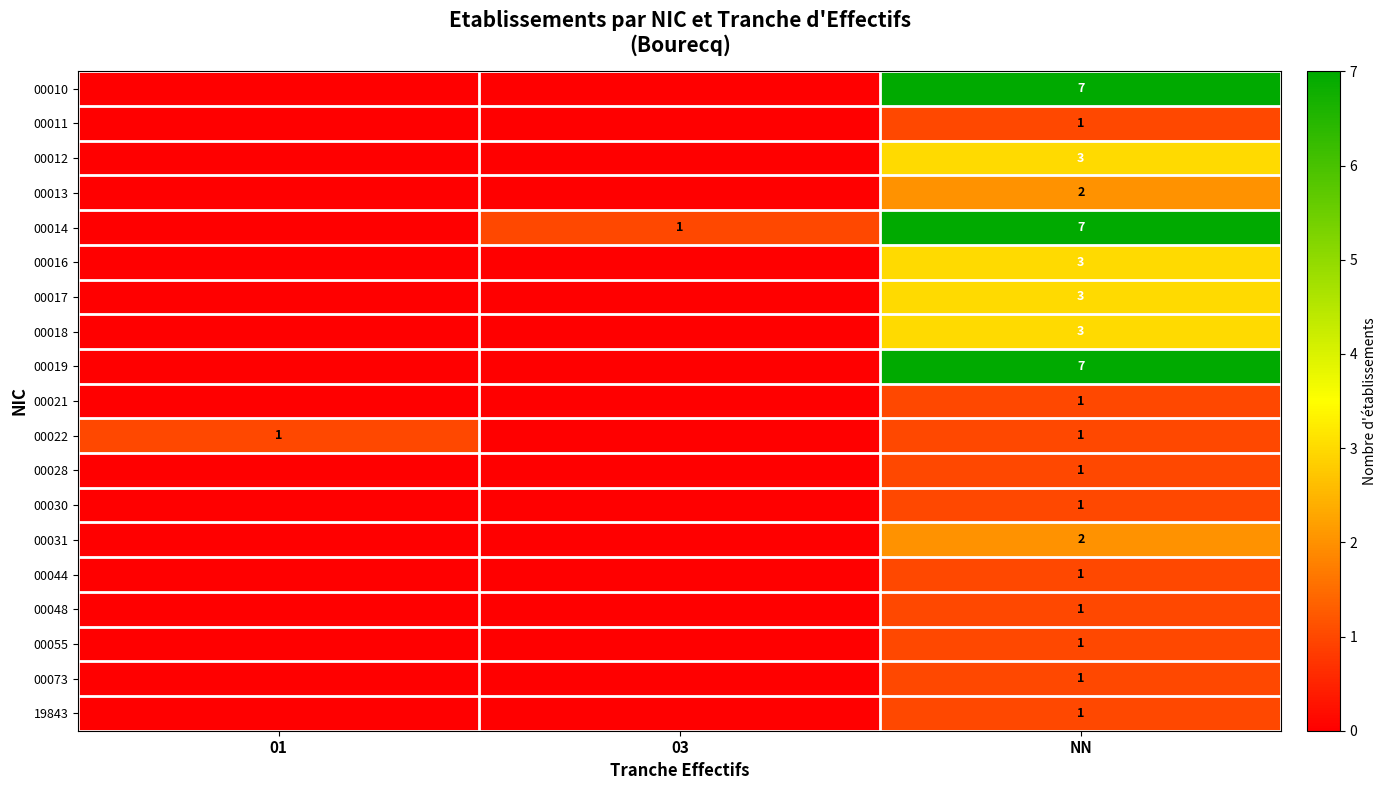

What is the total value across all series at NN?

47